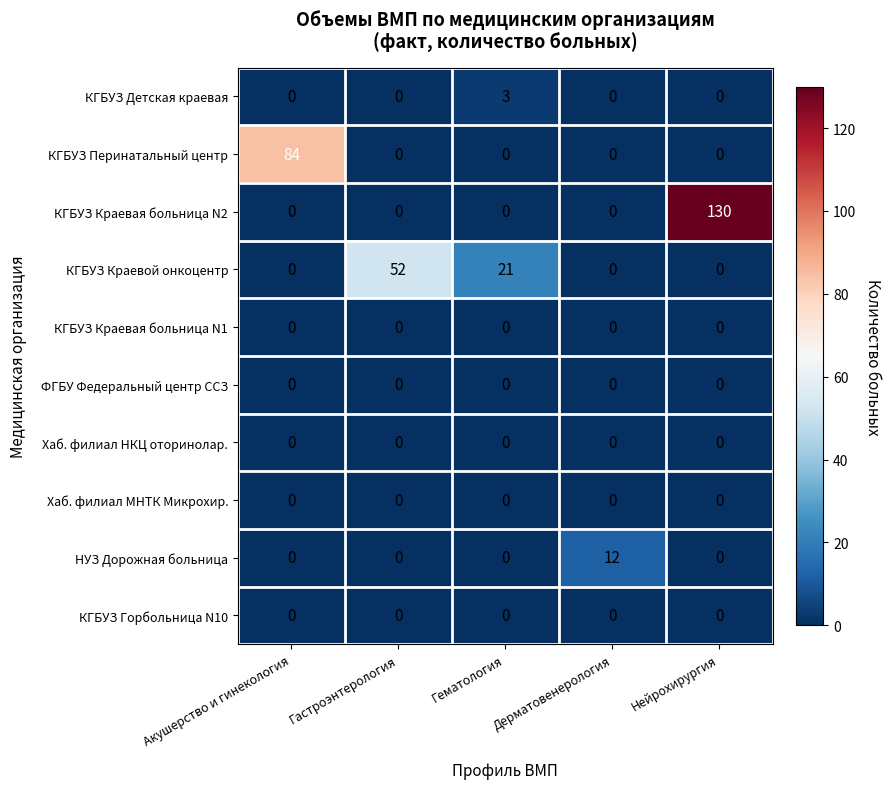

What is the highest value of the КГБУЗ Детская краевая series?

3